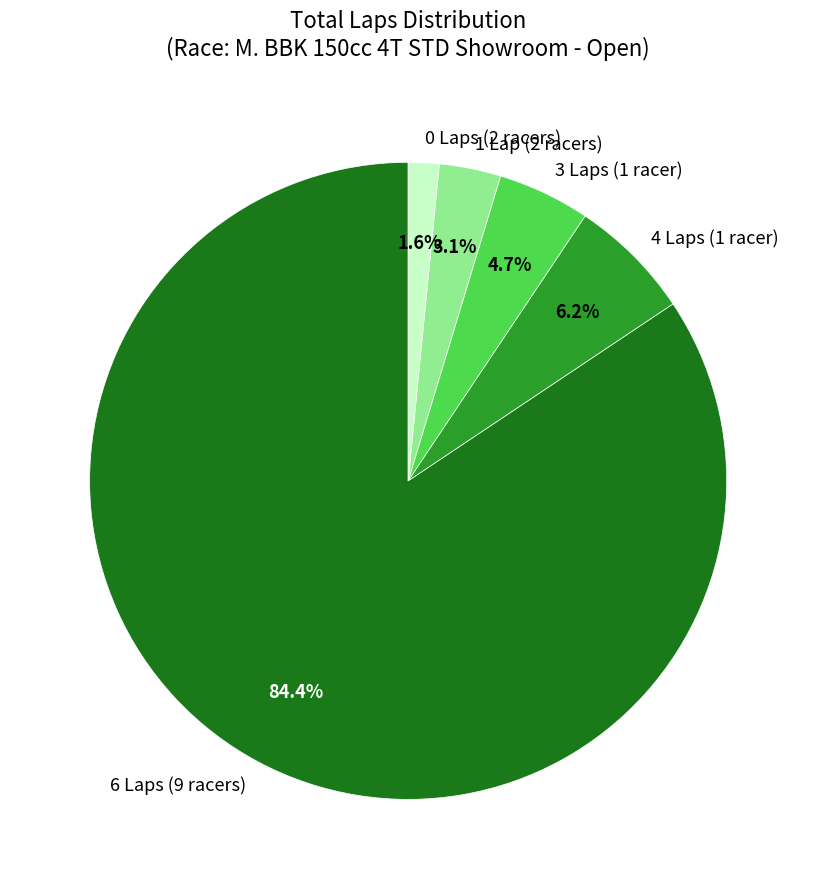

What is the largest slice in the pie chart?

6 Laps (9 racers)